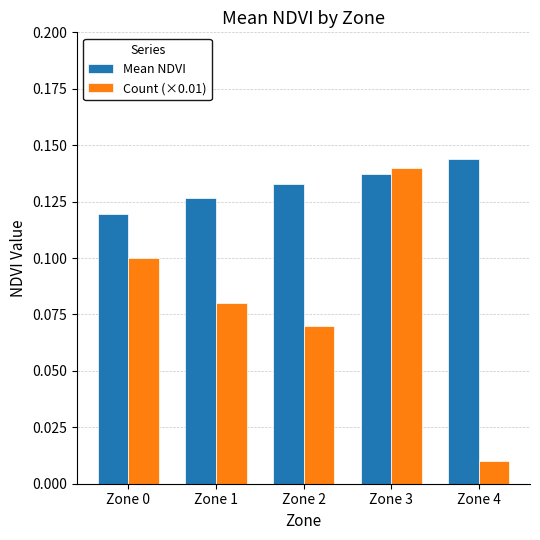

How many Mean NDVI values are between 0 and 1?

5